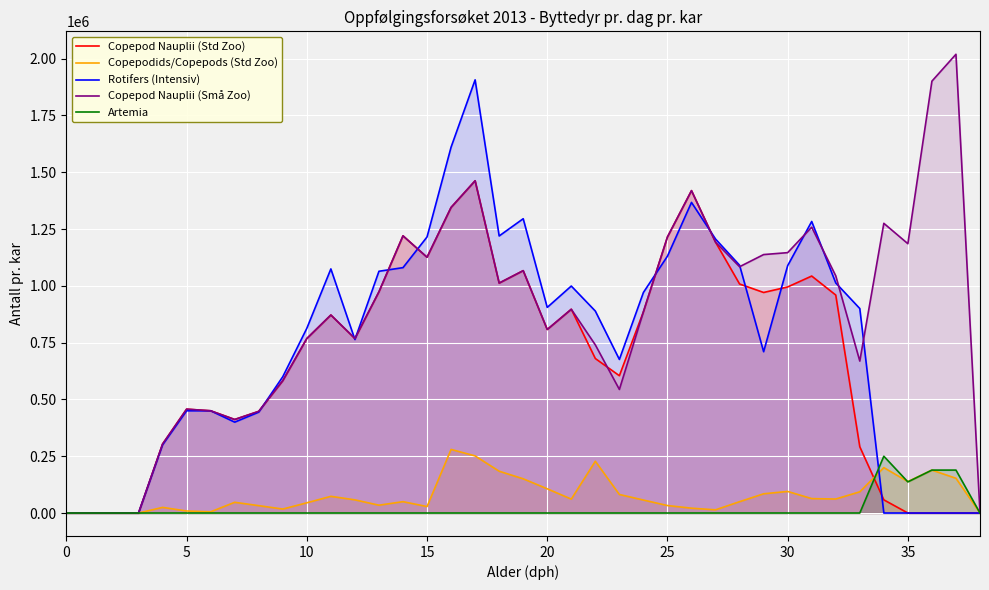

At which category is the sum across all series the highest?

17